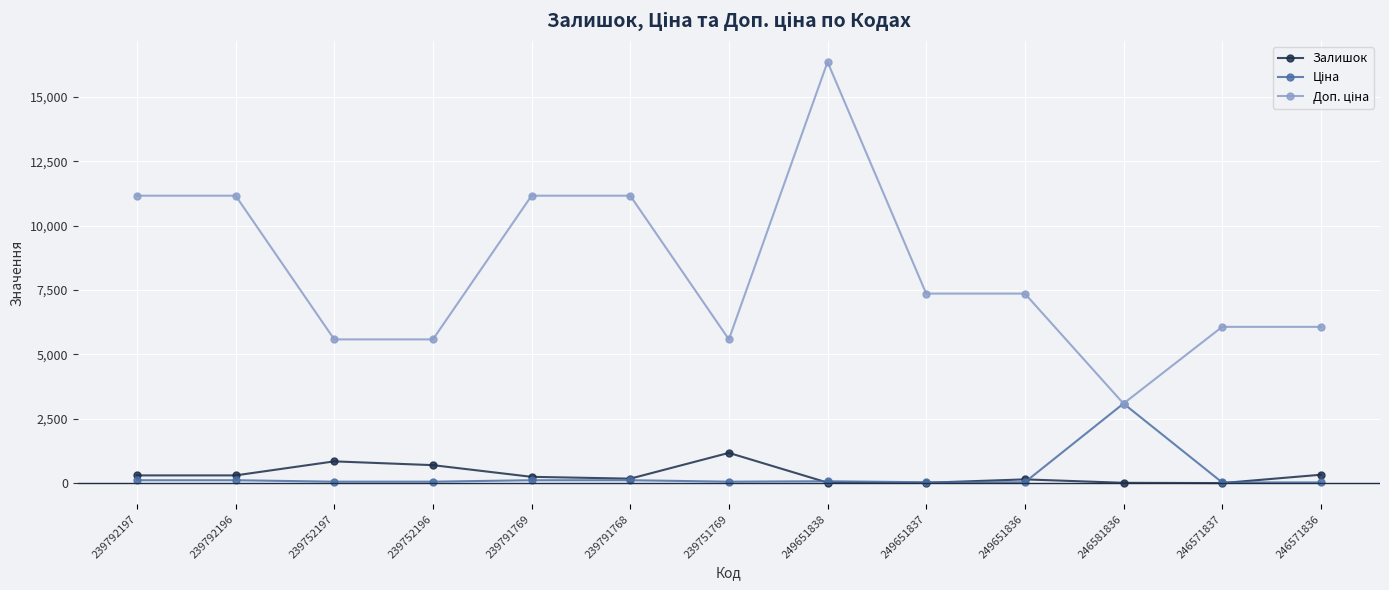

True or false: Залишок has more than 2 interior local peaks.

True